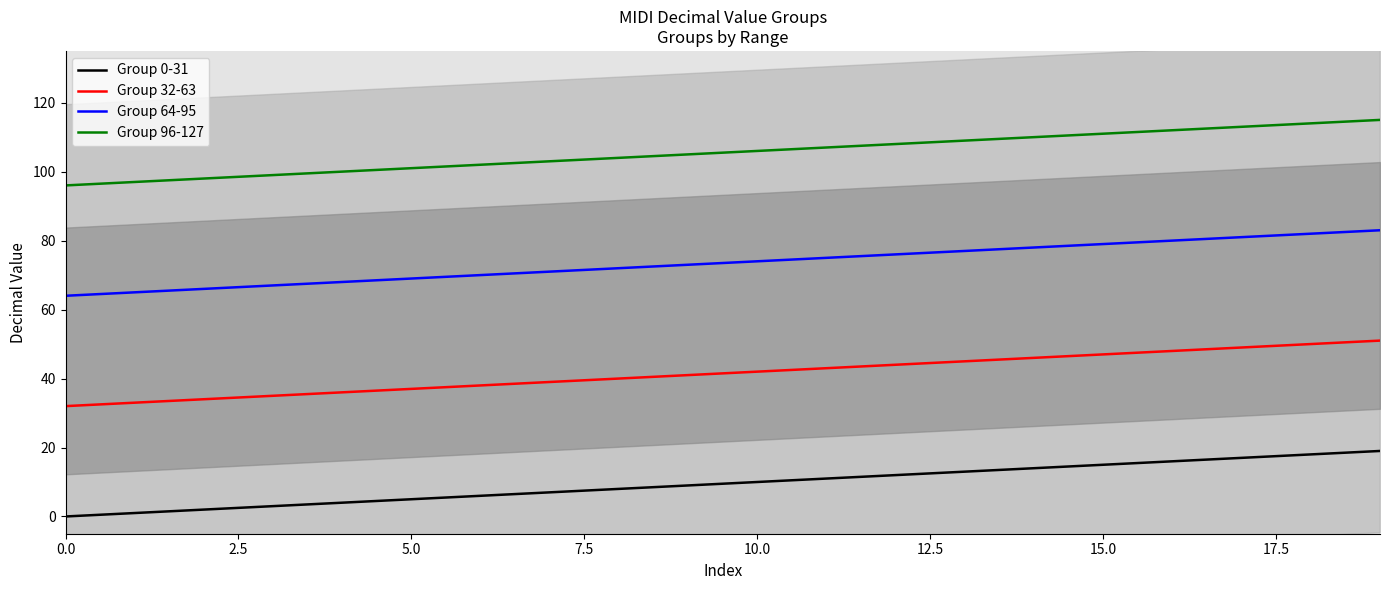

What is the difference between the Group 32-63 values at 18 and 13?

5